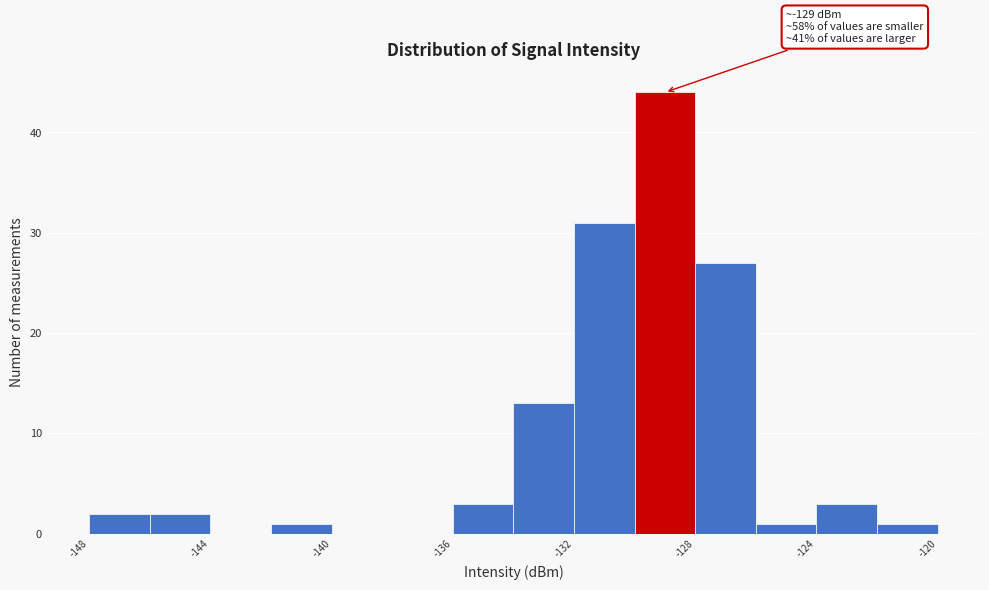

Which range on the x-axis has the tallest bar?

-130 to -128